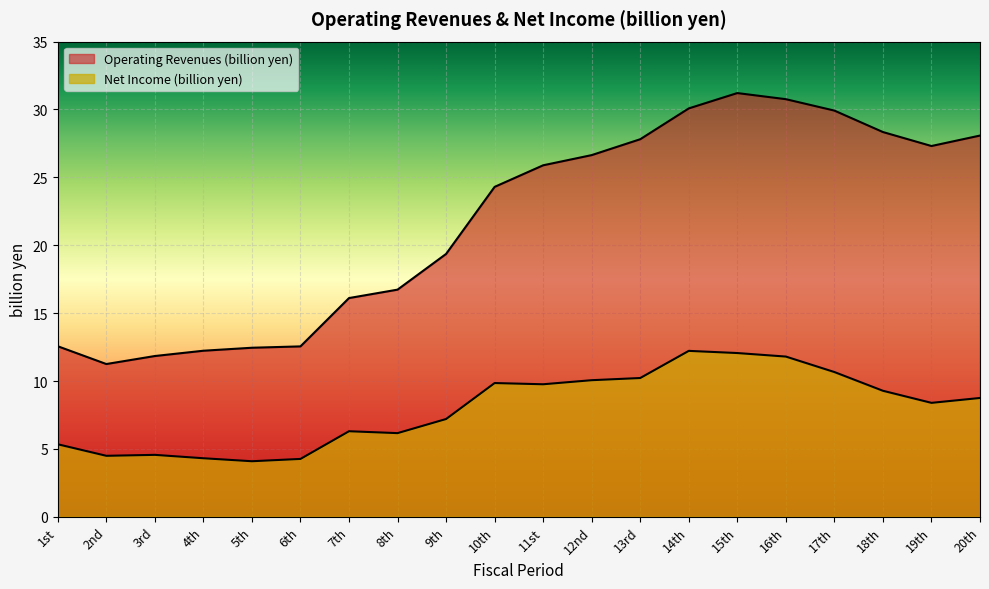

True or false: Net Income (billion yen) has a value of 17.6 at 13rd.

False